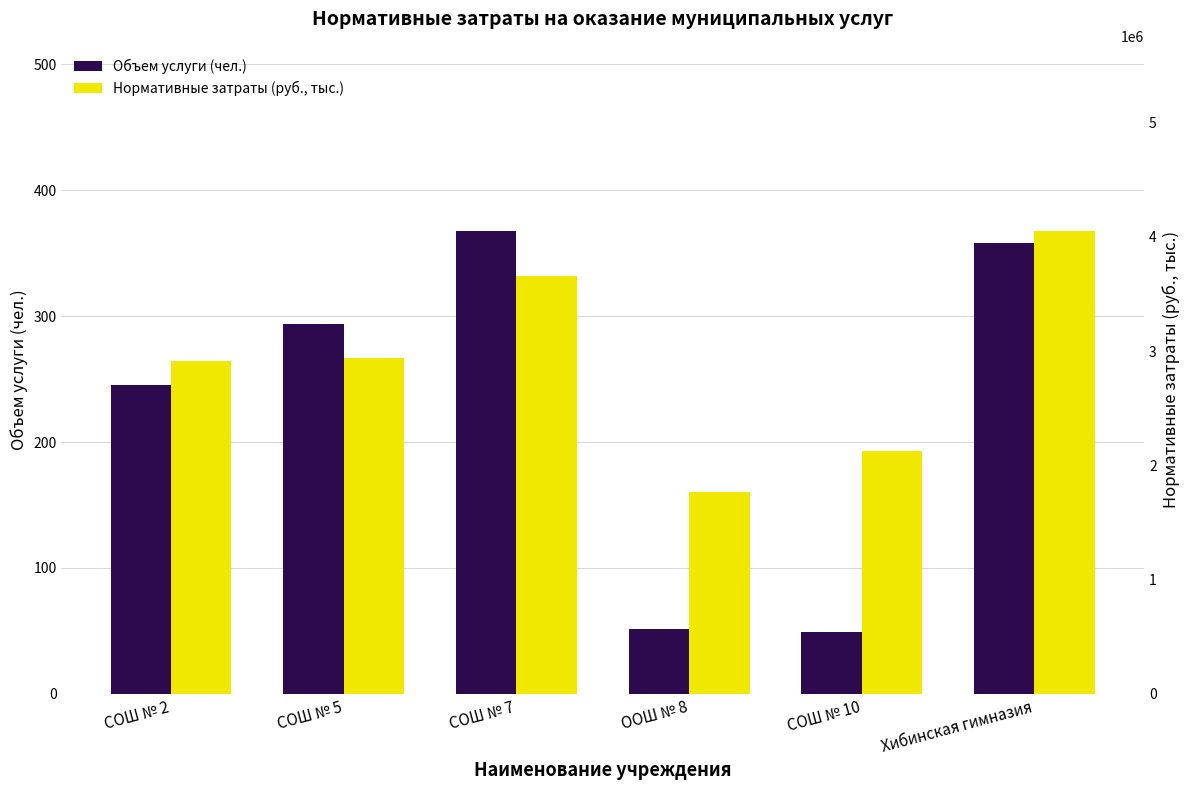

The value of Нормативные затраты (руб., тыс.) at Хибинская гимназия is 4051212.7. True or false?

True